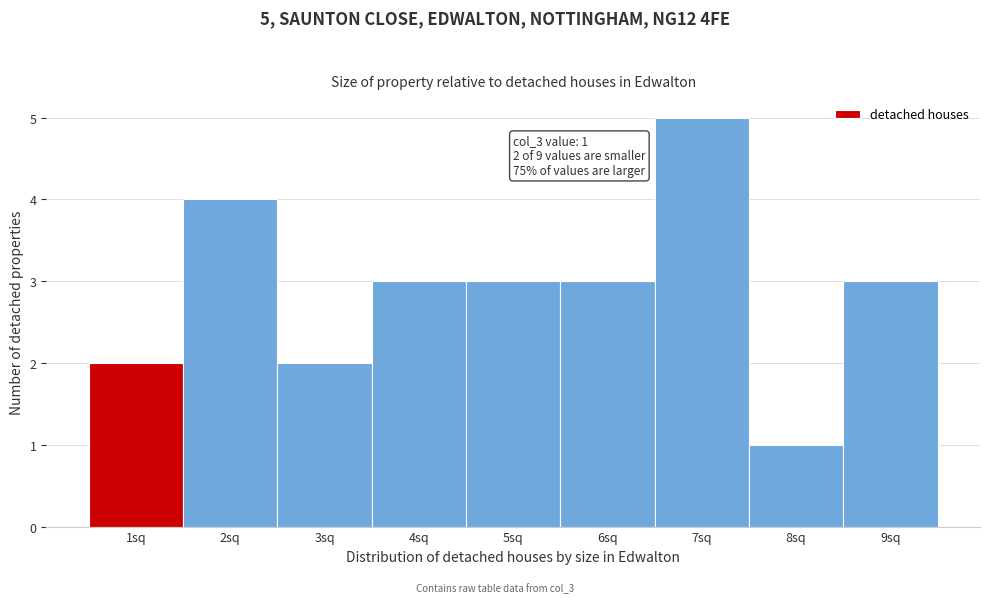

Which range on the x-axis has the tallest bar?

6.5 to 7.5